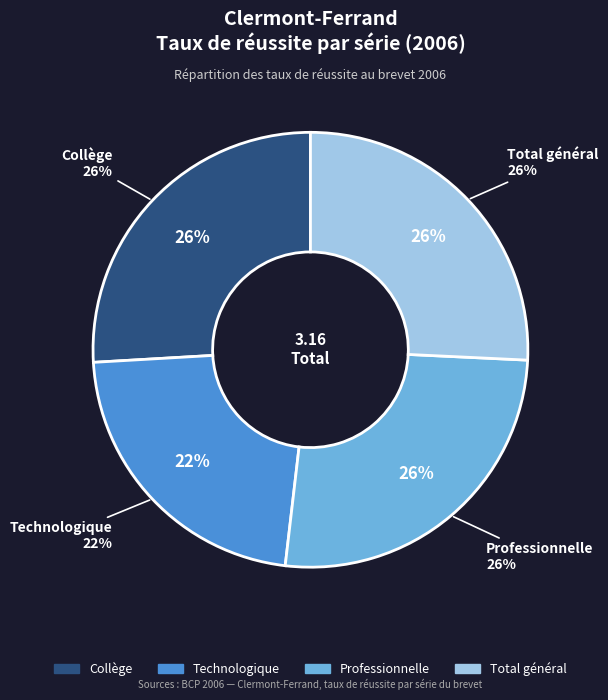

Which category has the smallest portion of the pie?

Technologique